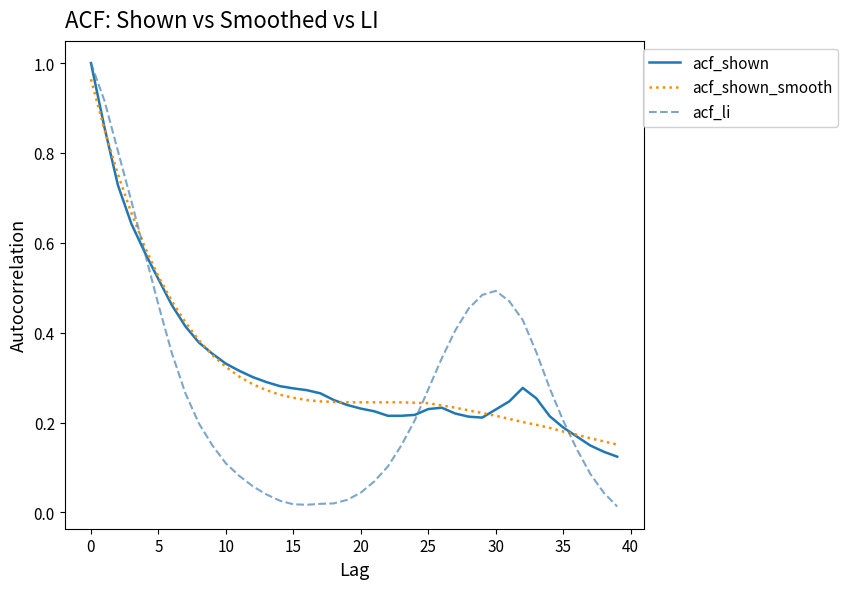

After their last crossing, which series has the higher values: acf_shown_smooth or acf_li?

acf_shown_smooth